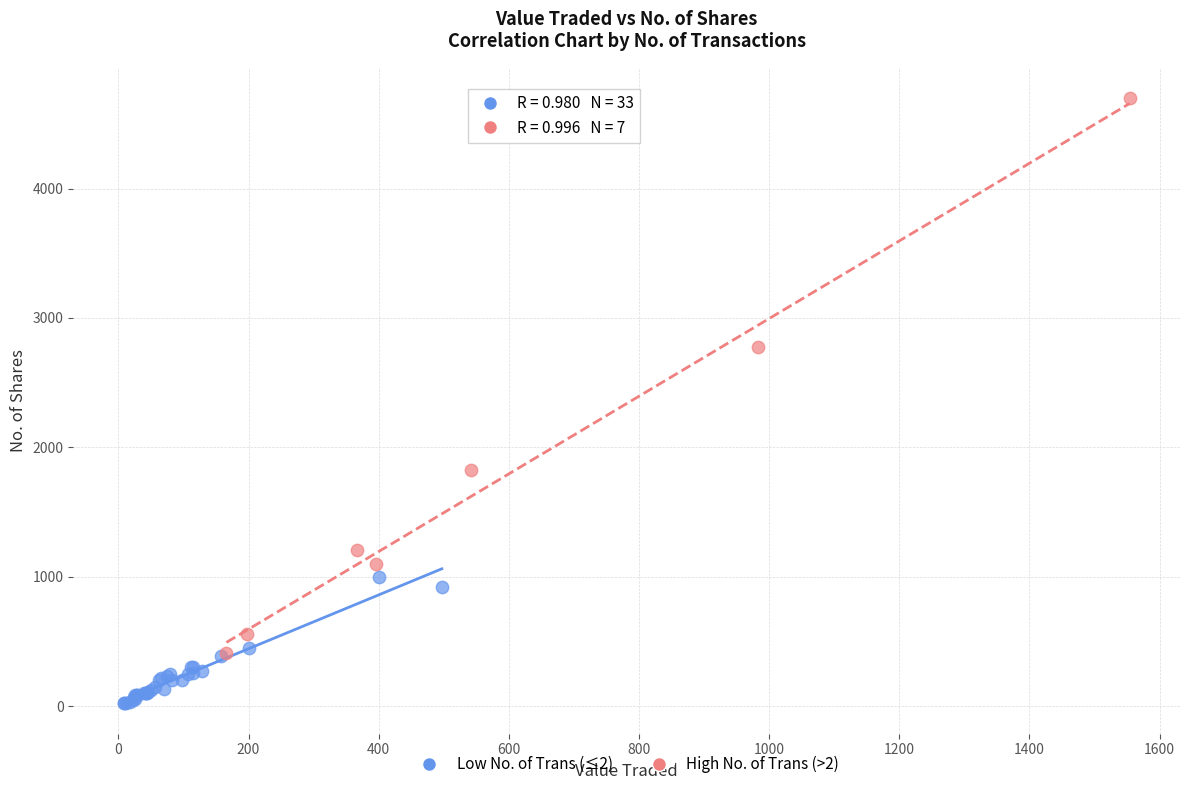

Which series reaches the minimum Y coordinate?

Low No. of Trans (≤2)